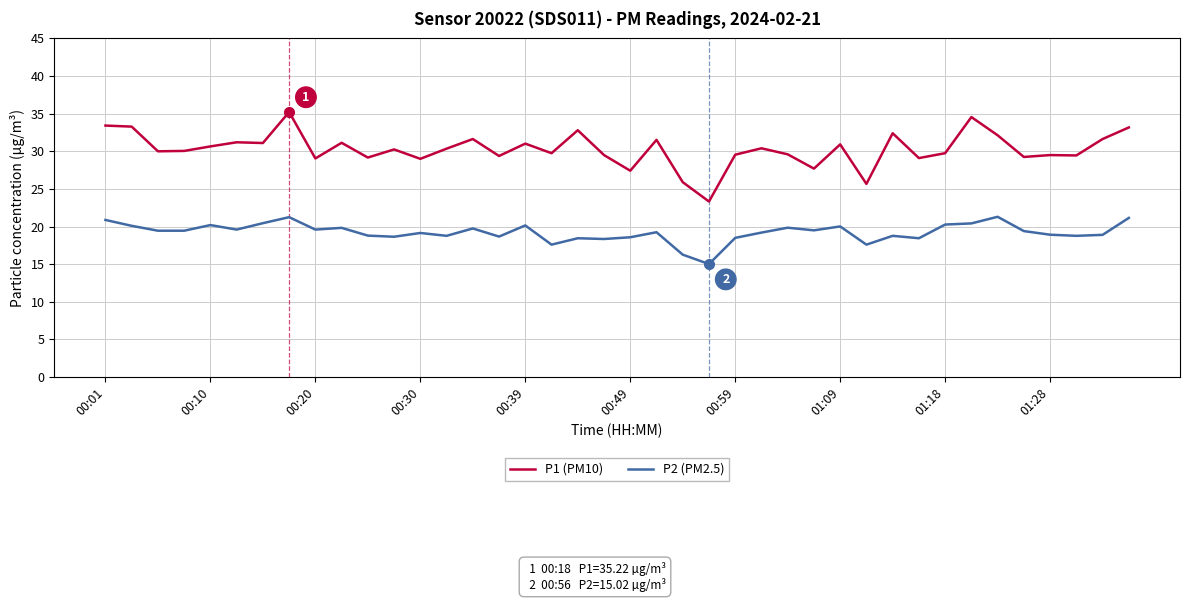

Which series has the largest total across all categories?

P1 (PM10)